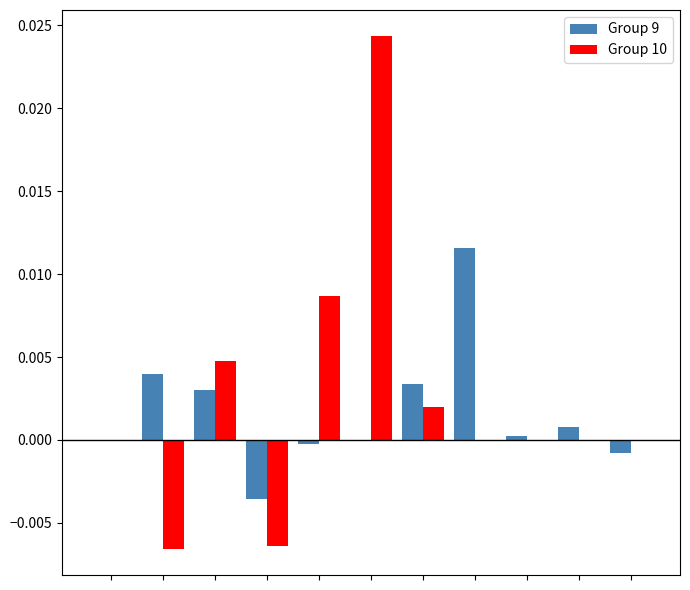

At how many categories does at least one series exceed 0?

8